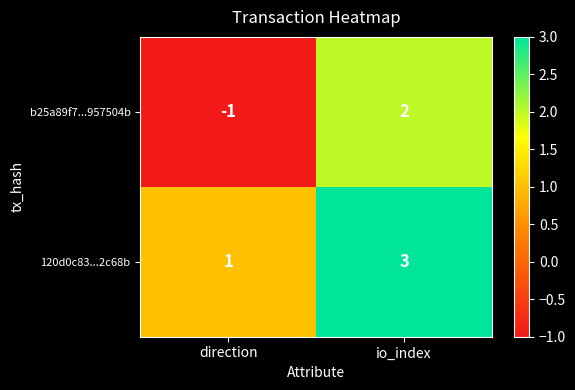

What is the spread (max minus min) of values at io_index?

1